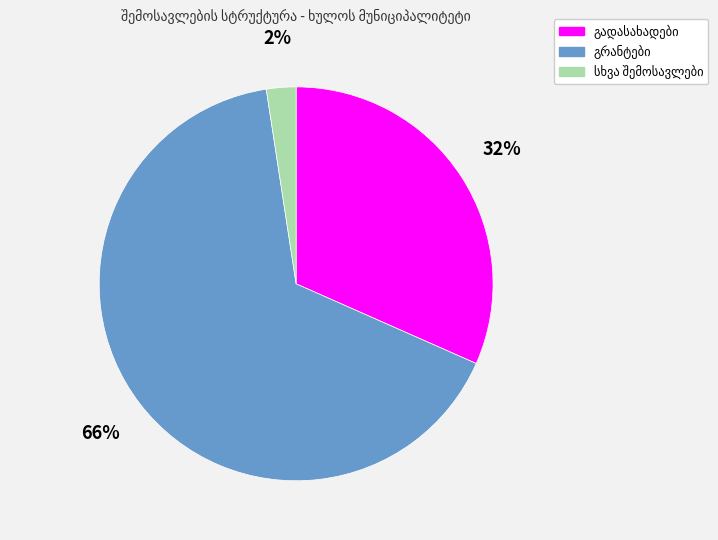

Is there a majority slice in this chart?

Yes